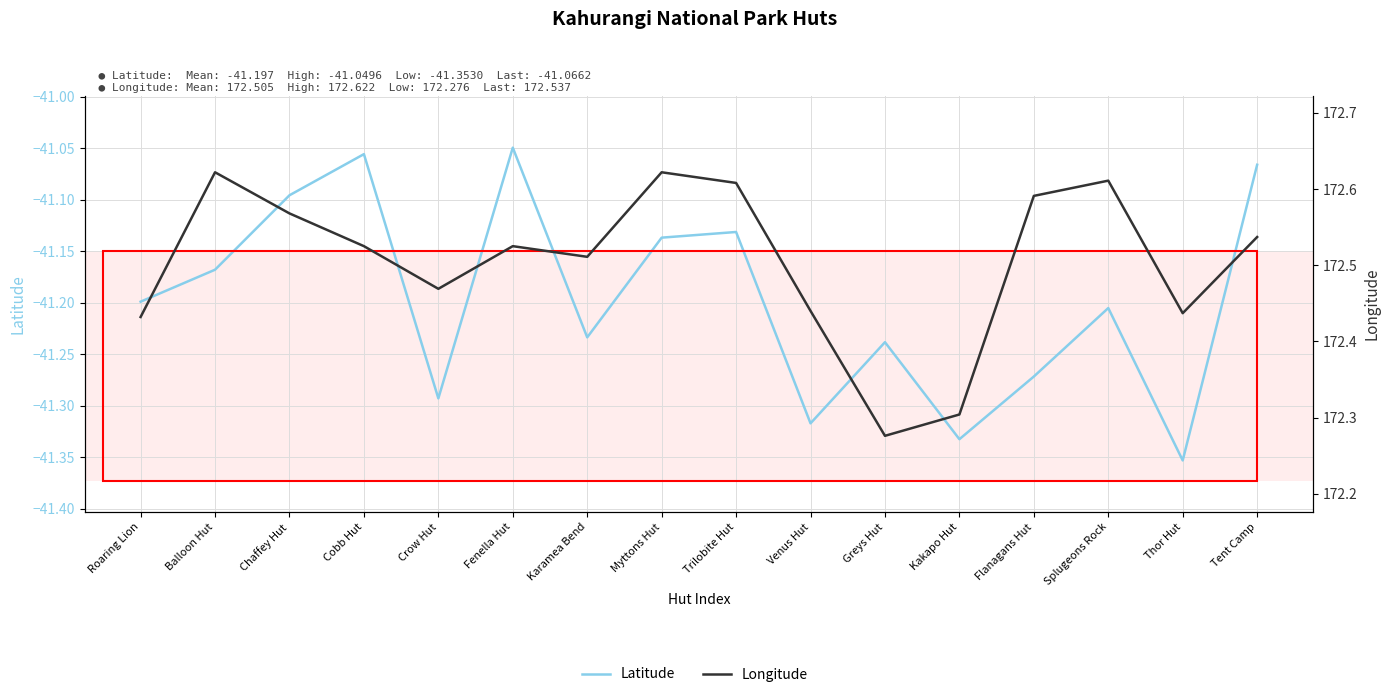

Reading right to left, transcribe all the data shown in this chart.

Latitude: Tent Camp=-41.1	Thor Hut=-41.4	Splugeons Rock=-41.2	Flanagans Hut=-41.3	Kakapo Hut=-41.3	Greys Hut=-41.2	Venus Hut=-41.3	Trilobite Hut=-41.1	Myttons Hut=-41.1	Karamea Bend=-41.2	Fenella Hut=-41.0	Crow Hut=-41.3	Cobb Hut=-41.1	Chaffey Hut=-41.1	Balloon Hut=-41.2	Roaring Lion=-41.2
Longitude: Tent Camp=172.5	Thor Hut=172.4	Splugeons Rock=172.6	Flanagans Hut=172.6	Kakapo Hut=172.3	Greys Hut=172.3	Venus Hut=172.4	Trilobite Hut=172.6	Myttons Hut=172.6	Karamea Bend=172.5	Fenella Hut=172.5	Crow Hut=172.5	Cobb Hut=172.5	Chaffey Hut=172.6	Balloon Hut=172.6	Roaring Lion=172.4